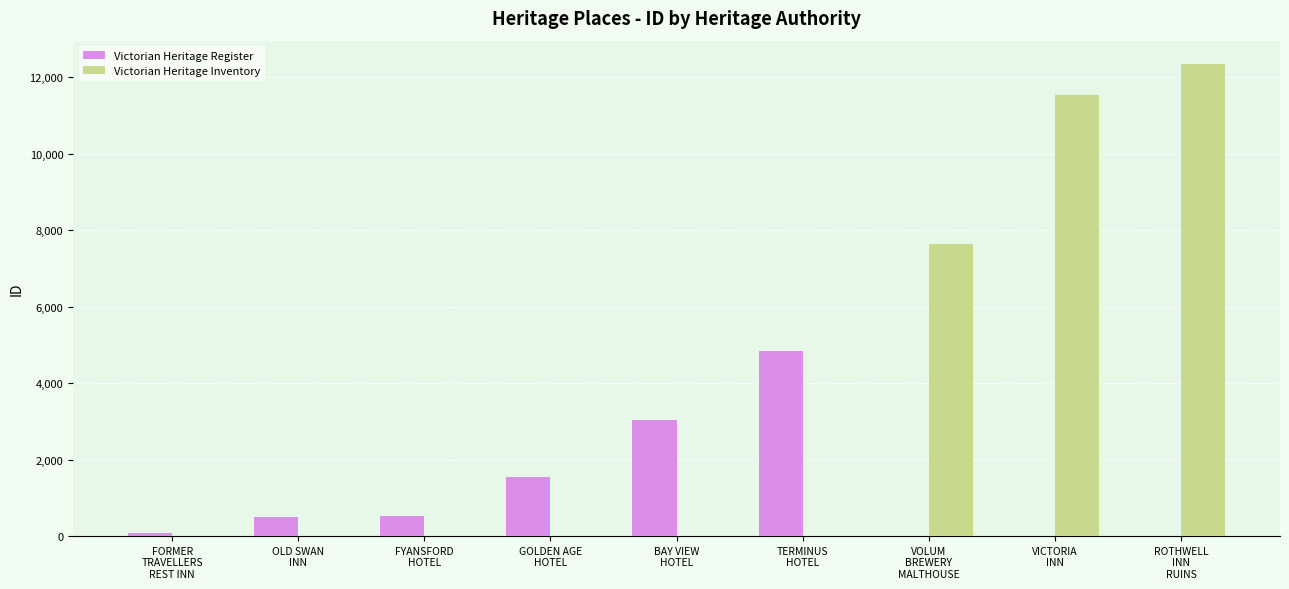

Which series has the largest range (max minus min)?

Victorian Heritage Inventory